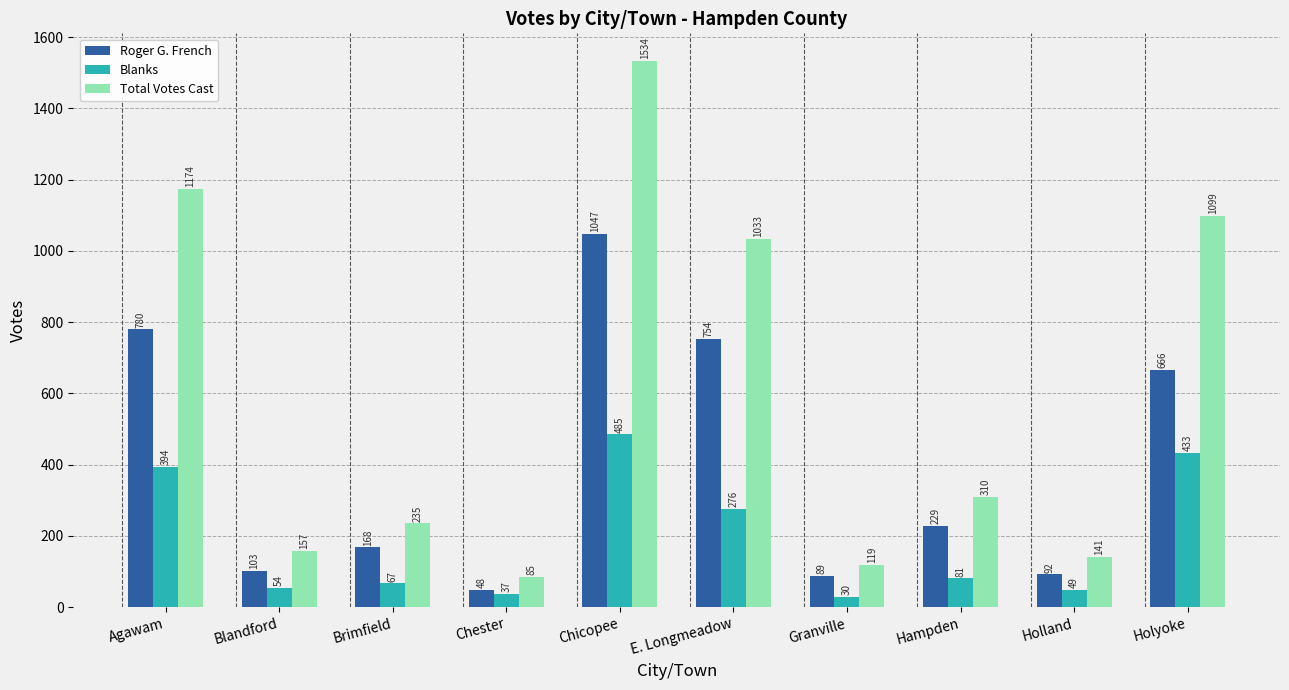

What is the label of the 7th bar from the left?

Granville